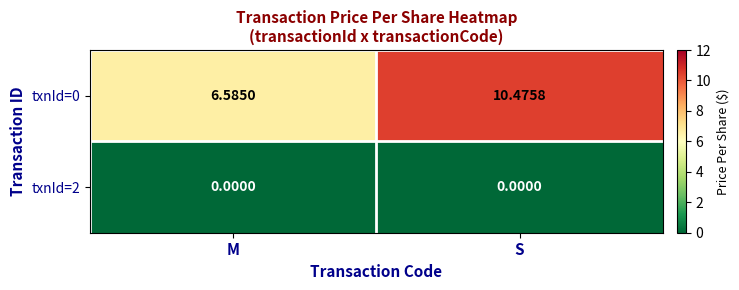

Where is txnId=0 nearest to the value 8?

M